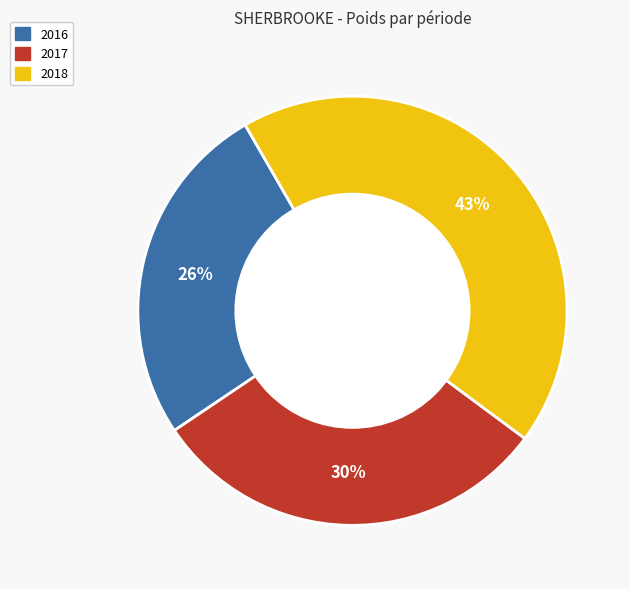

Is there any slice that represents more than half of the pie?

No